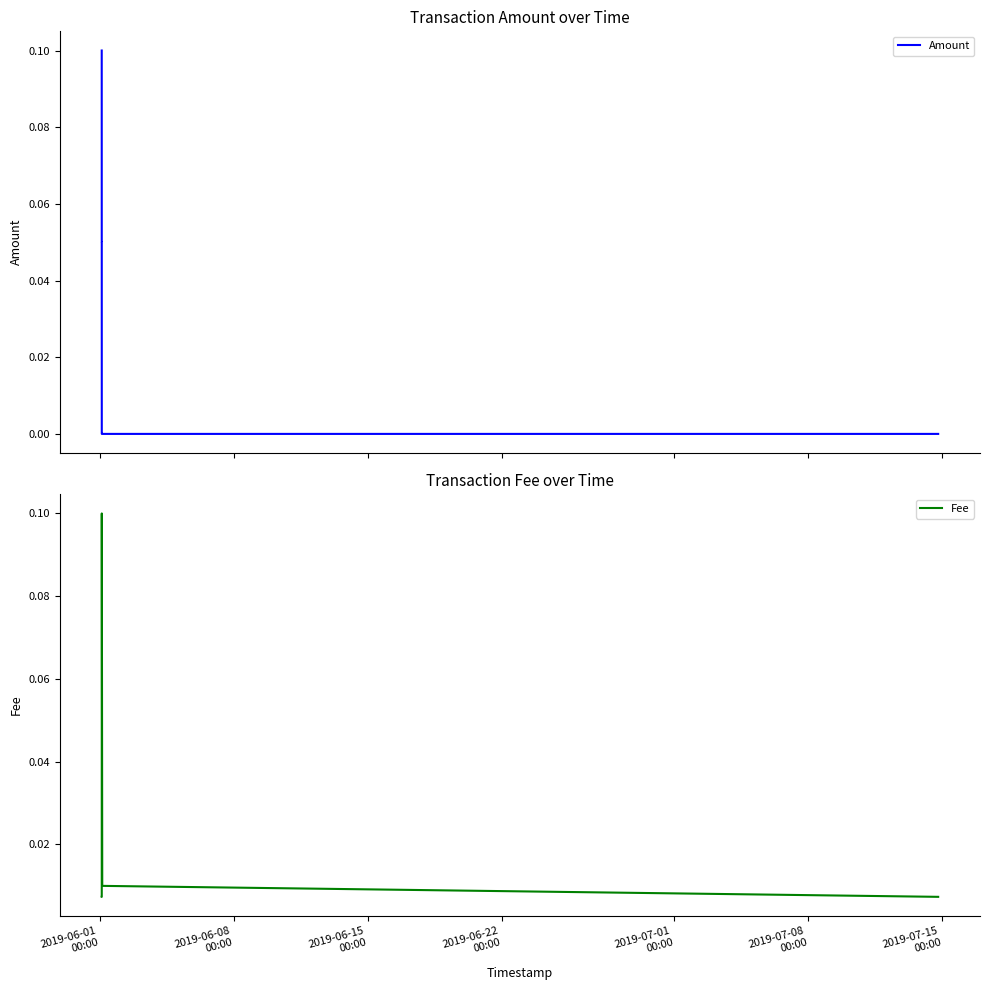

How many interior local peaks does the Fee series have?

1